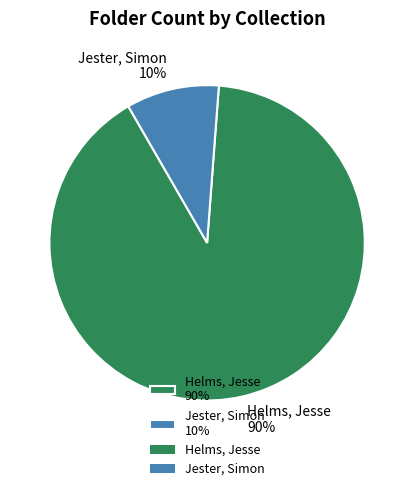

Which has a higher value, Jester, Simon 10% or Helms, Jesse 90%?

Helms, Jesse 90%